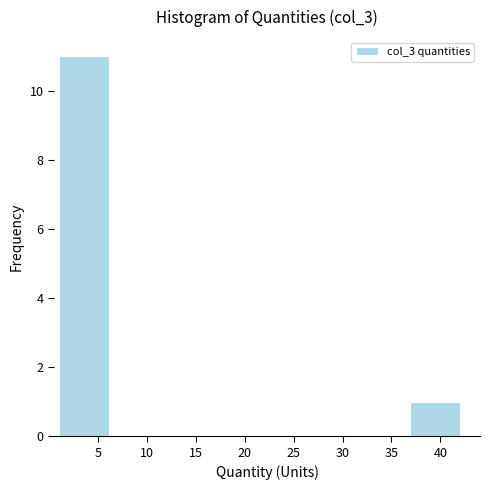

Reading left to right, transcribe this chart: for each bar, give the range it covers on the x-axis and its height. Neither the bar edges nor the heights are printed on the chart, so give them approximately, as read against the axes.

1.0 to 6.0: 11
6.0 to 11.5: 0
11.5 to 16.5: 0
16.5 to 21.5: 0
21.5 to 26.5: 0
26.5 to 32.0: 0
32.0 to 37.0: 0
37.0 to 42.0: 1